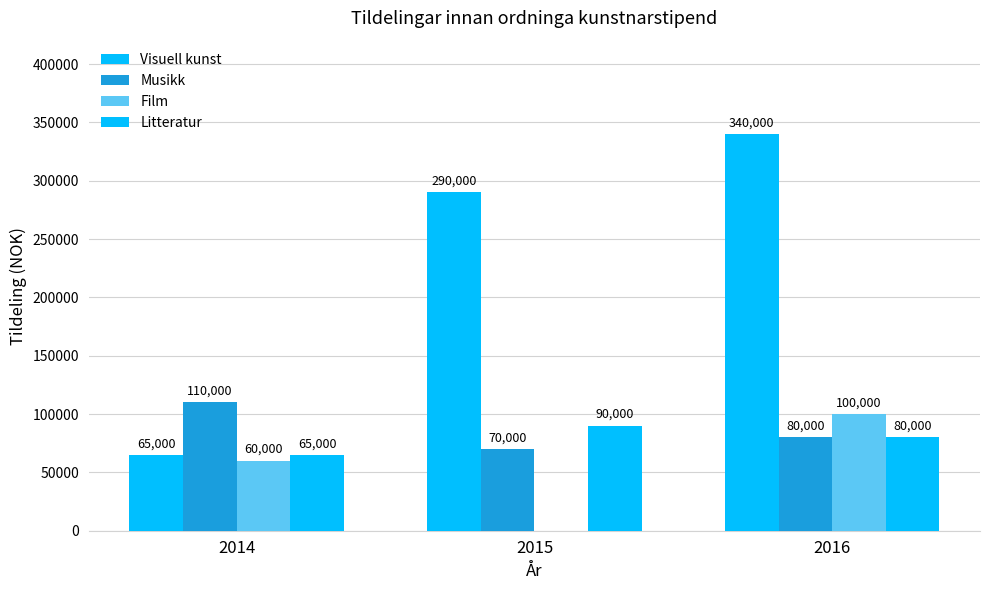

How many categories are shown in the chart?

3